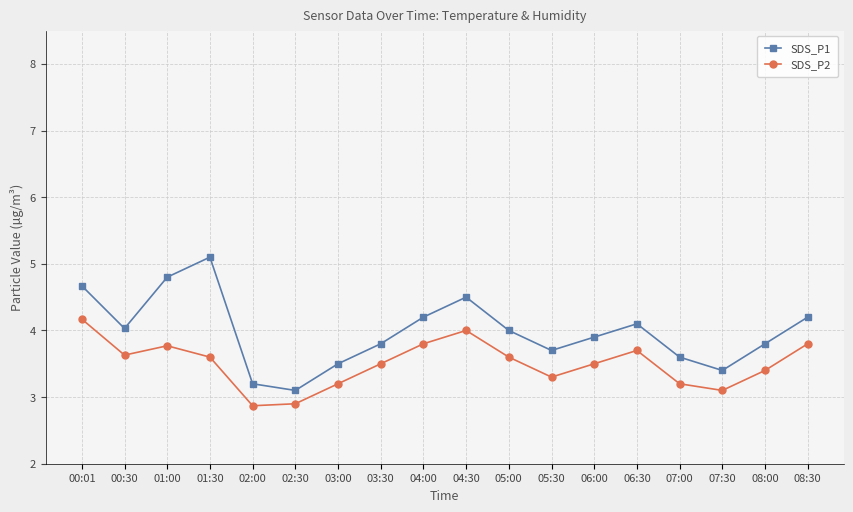

At which category does SDS_P2 reach its first local valley?

00:30